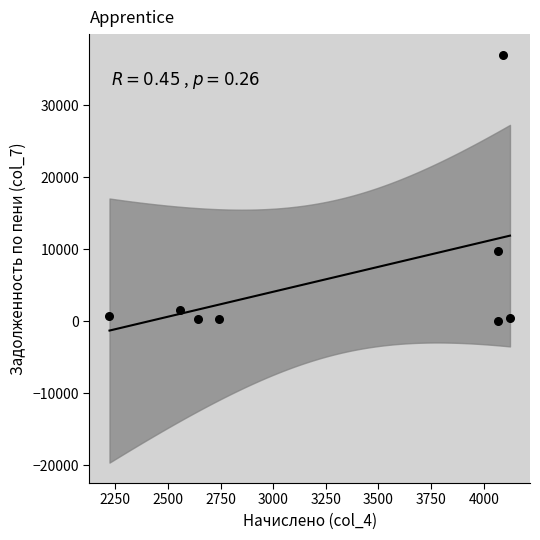

What Y value in the scatter plot is closest to 18515?

9774.9